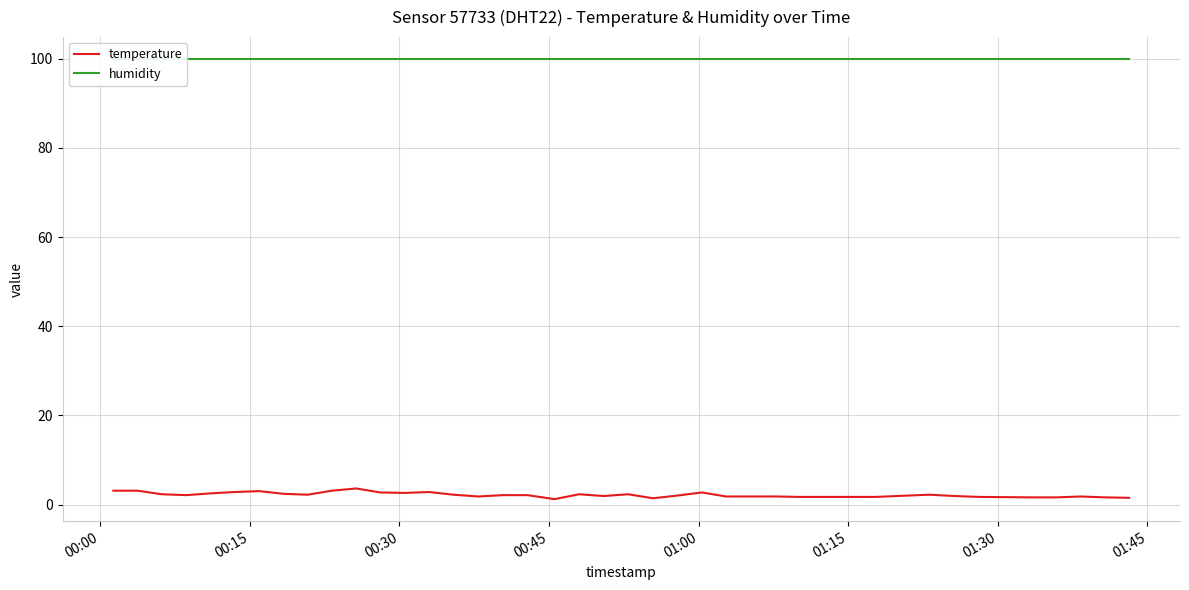

Does the chart display data point markers on the line(s)?

No